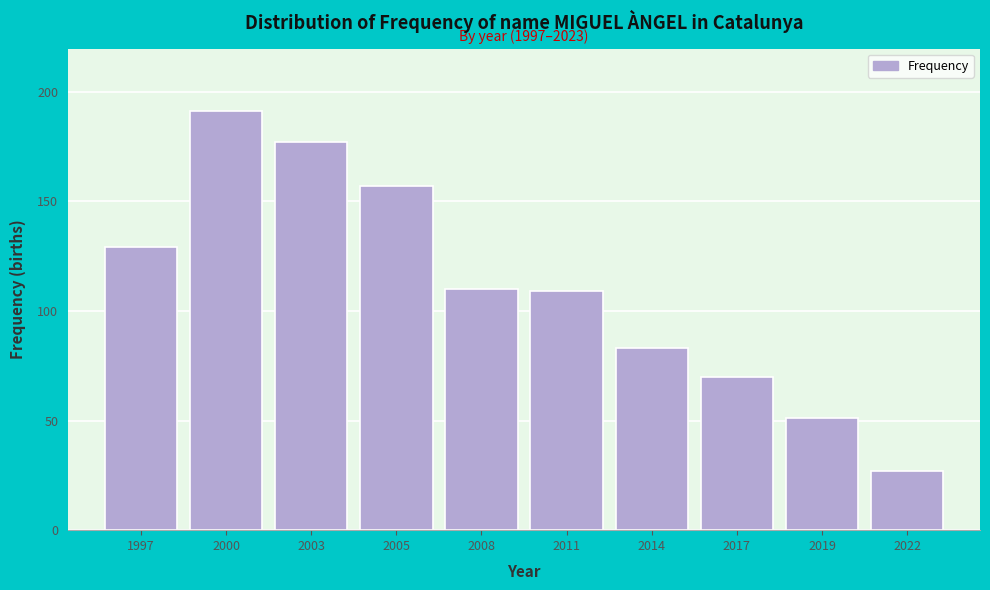

Reading right to left, list all the values displayed in this chart.

2022=27	2019=51	2017=70	2014=83	2011=109	2008=110	2005=157	2003=177	2000=191	1997=129